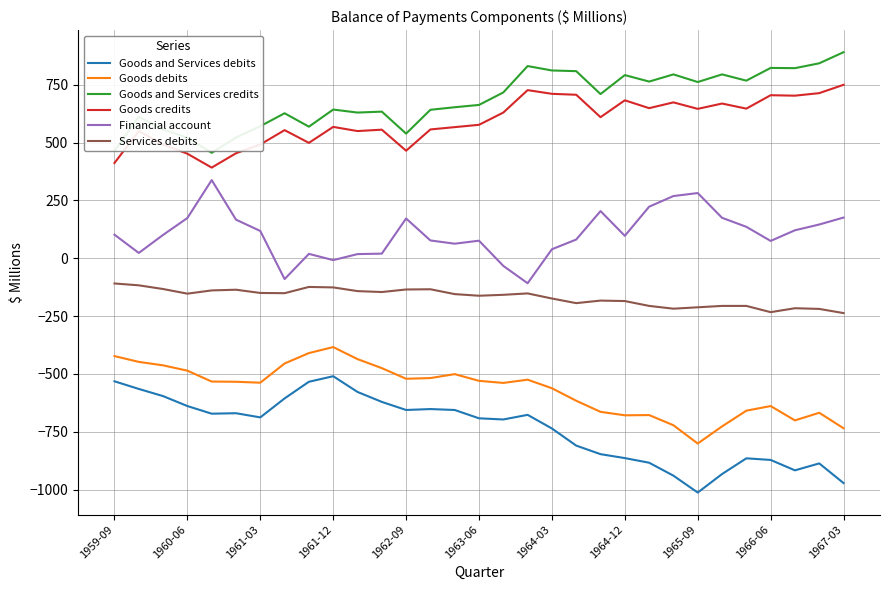

What is the lowest value of the Financial account series?

-108